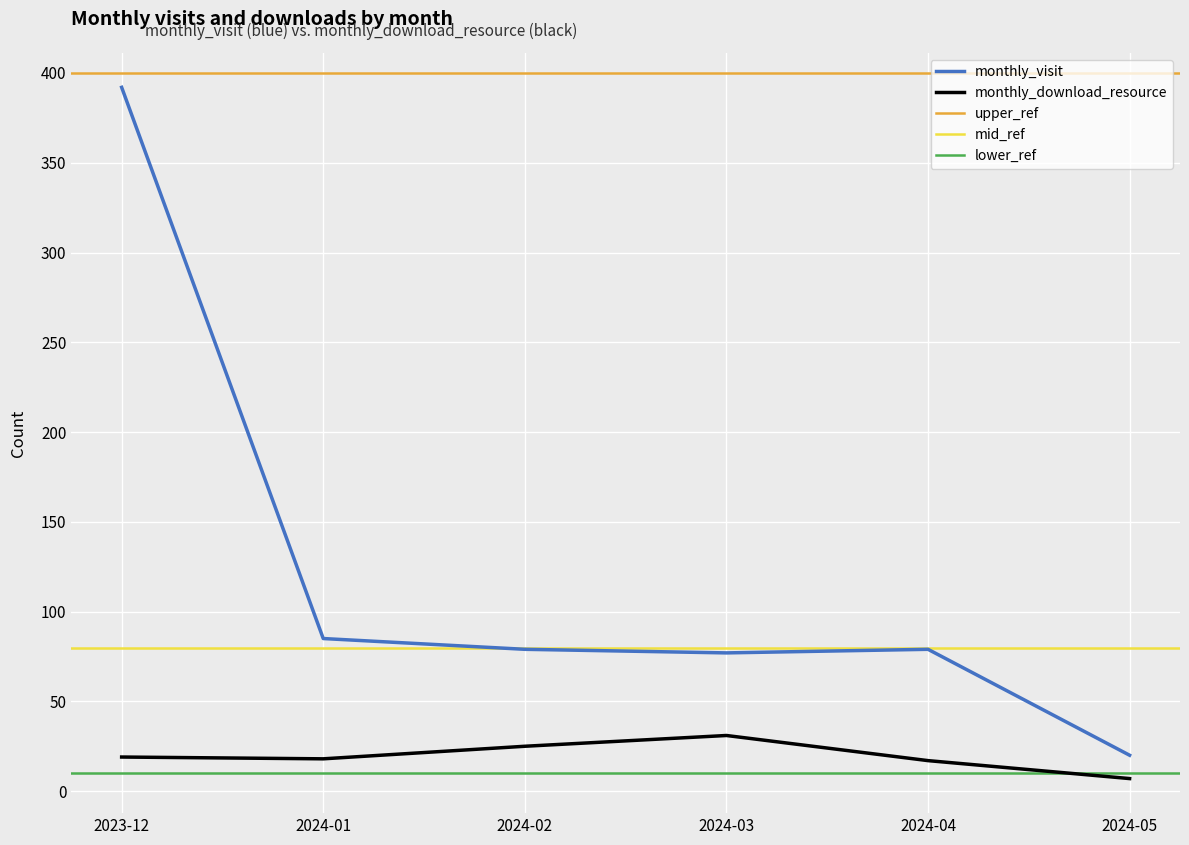

Where is the first local minimum for monthly_download_resource?

2024-01